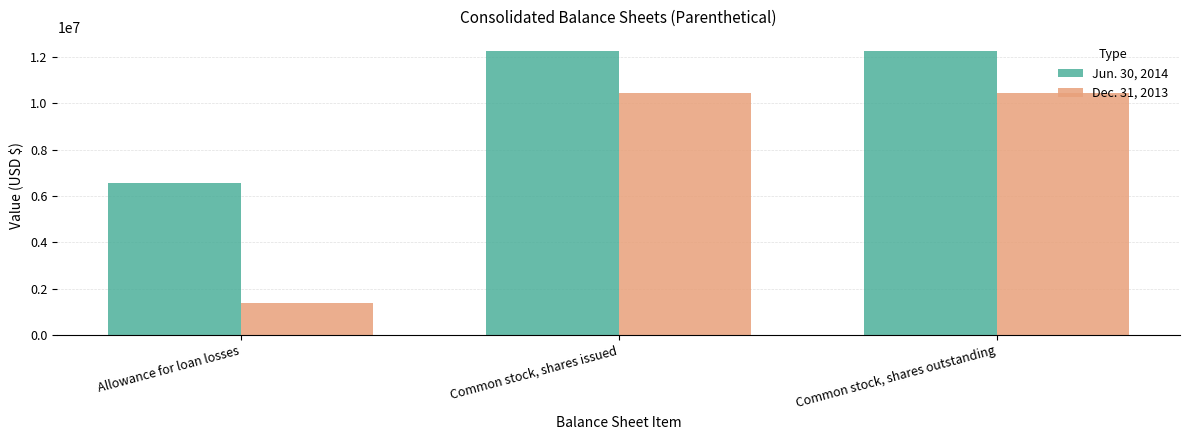

Count the number of categories in the chart.

3